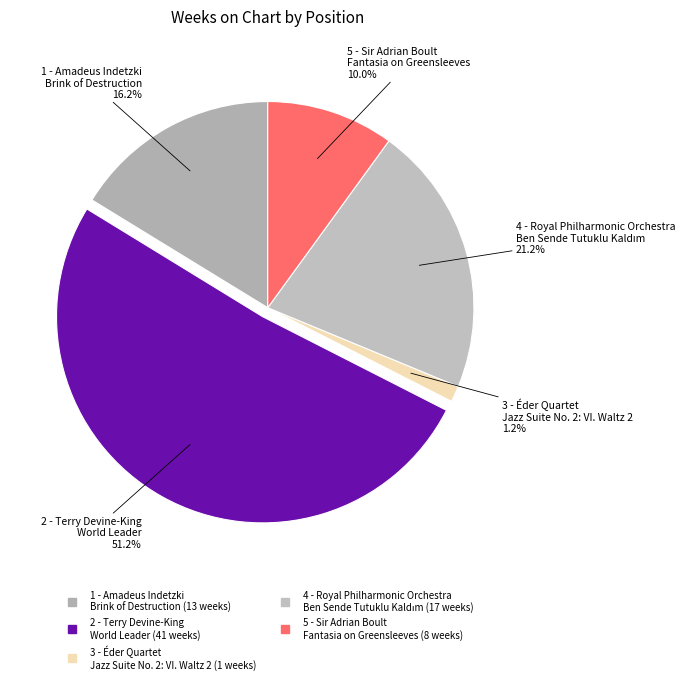

Is there a majority slice in this chart?

Yes